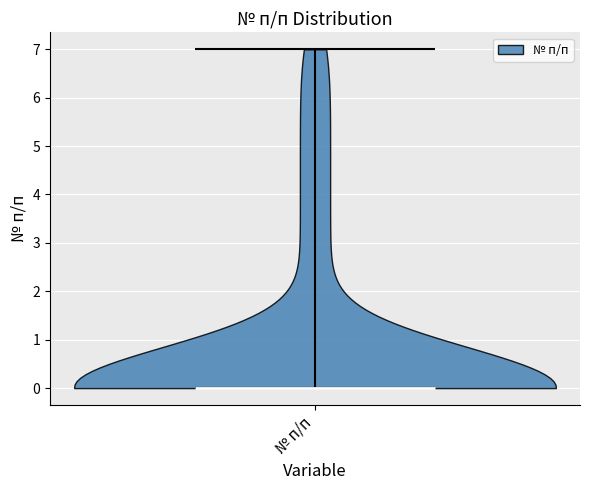

Read this violin plot against the y-axis: where its median line is, and the lowest and highest points the violin reaches. The values are not printed on the chart, so give them approximately, as read against the axis.

median line 0, lowest point 0, highest point 7